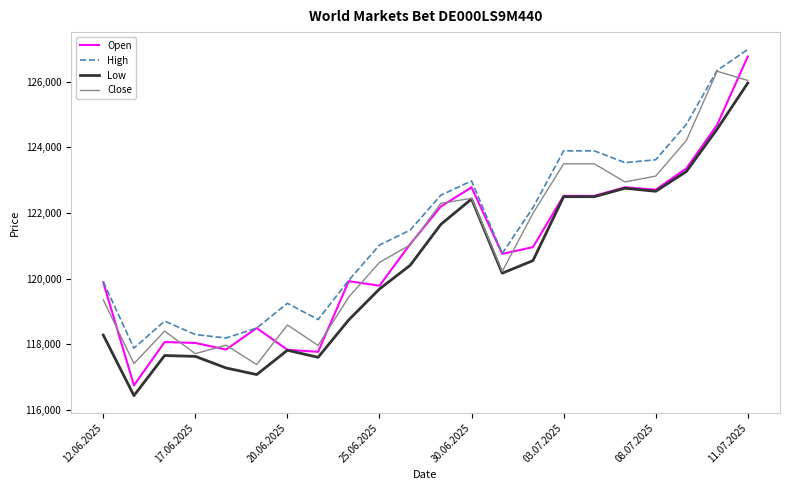

What is the minimum value for Low?

116443